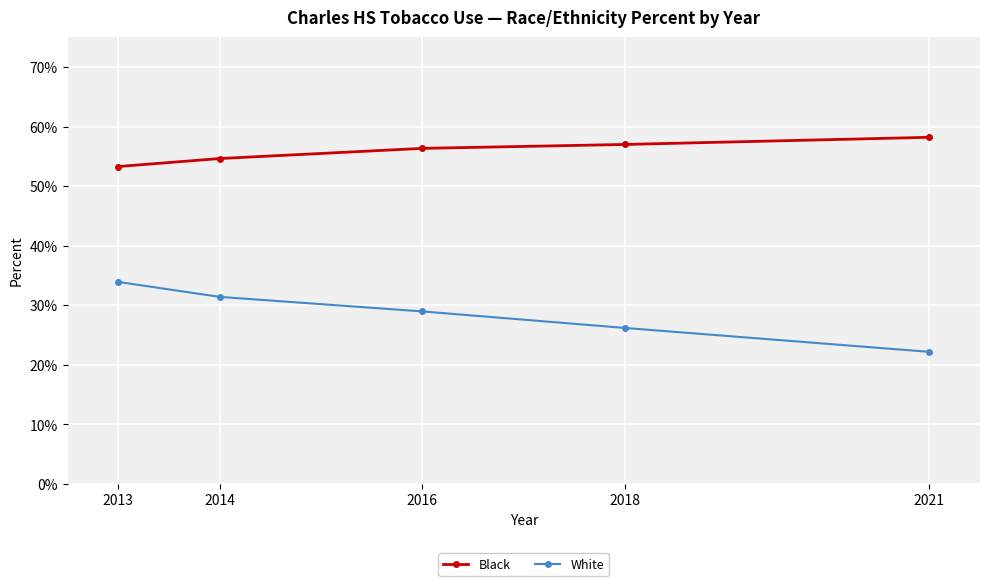

Is this an area chart (filled region under the line)?

No